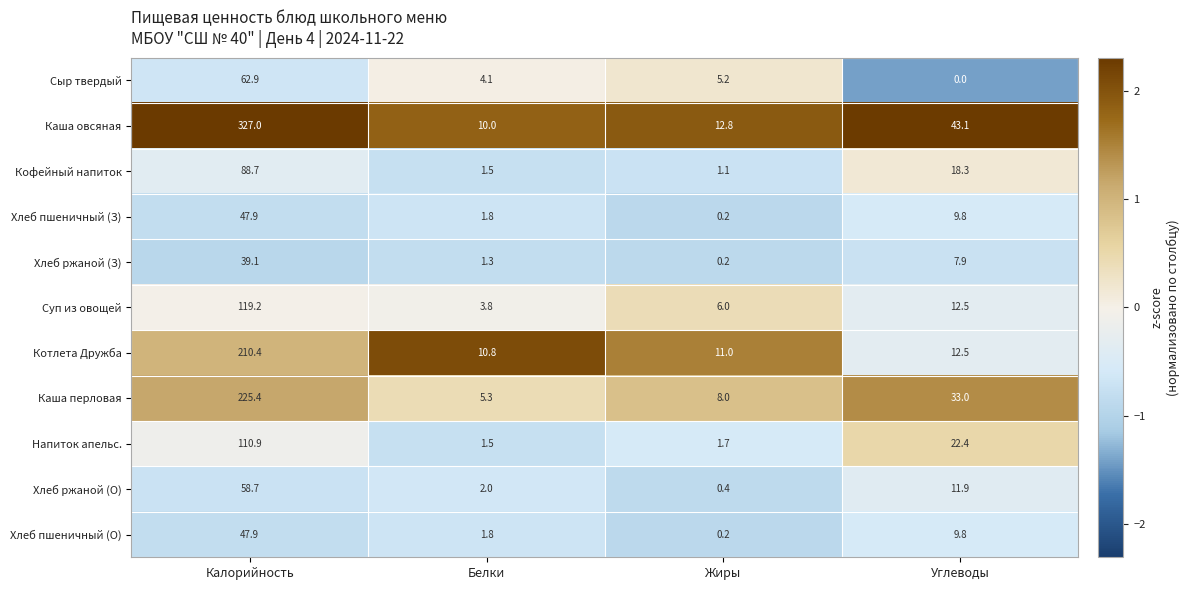

True or false: Суп из овощей has a value of 57.8 at Калорийность.

False